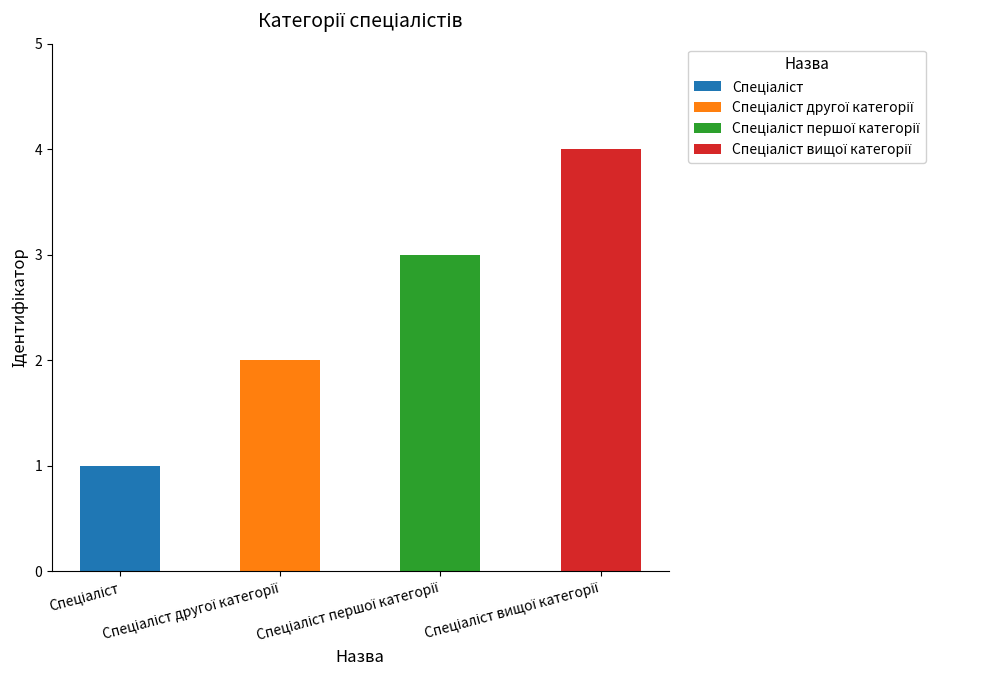

Which category has the lowest value across all series?

Спеціаліст